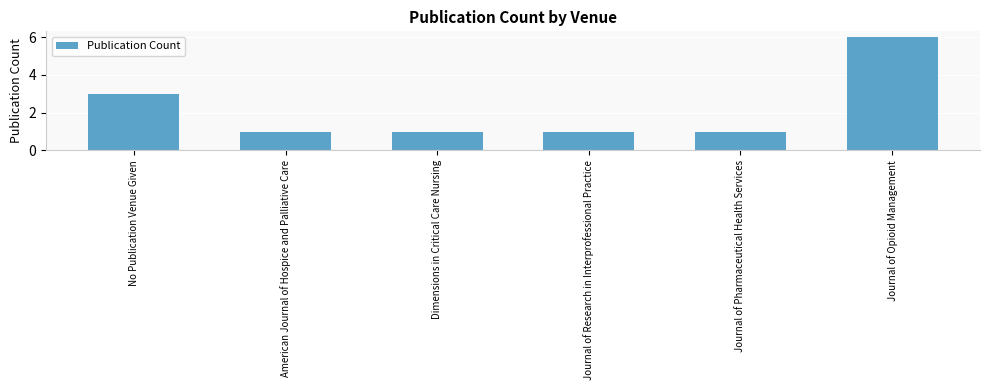

True or false: the data shows 1 at Dimensions in Critical Care Nursing.

True